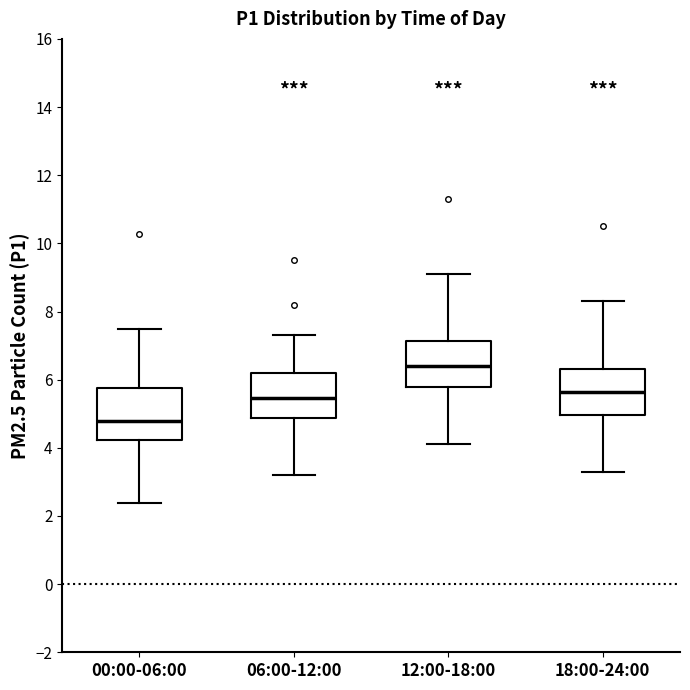

Reading left to right, read every box against the y-axis: the position of its median line, the range the box covers, and the ends of its whiskers. The values are not printed on the chart, so give them approximately, as read against the axis.

00:00-06:00: median 4.8, box 4.2 to 5.8, whiskers 2.4 to 7.6
06:00-12:00: median 5.4, box 4.8 to 6.2, whiskers 3.2 to 7.4
12:00-18:00: median 6.4, box 5.8 to 7.2, whiskers 4.2 to 9.2
18:00-24:00: median 5.6, box 5.0 to 6.4, whiskers 3.4 to 8.4